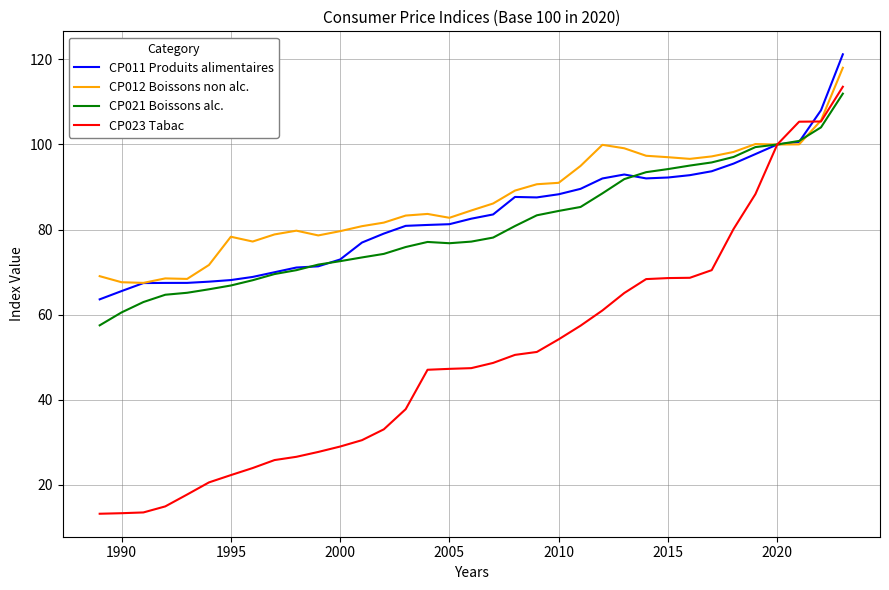

Which series has the largest range (max minus min)?

CP023 Tabac